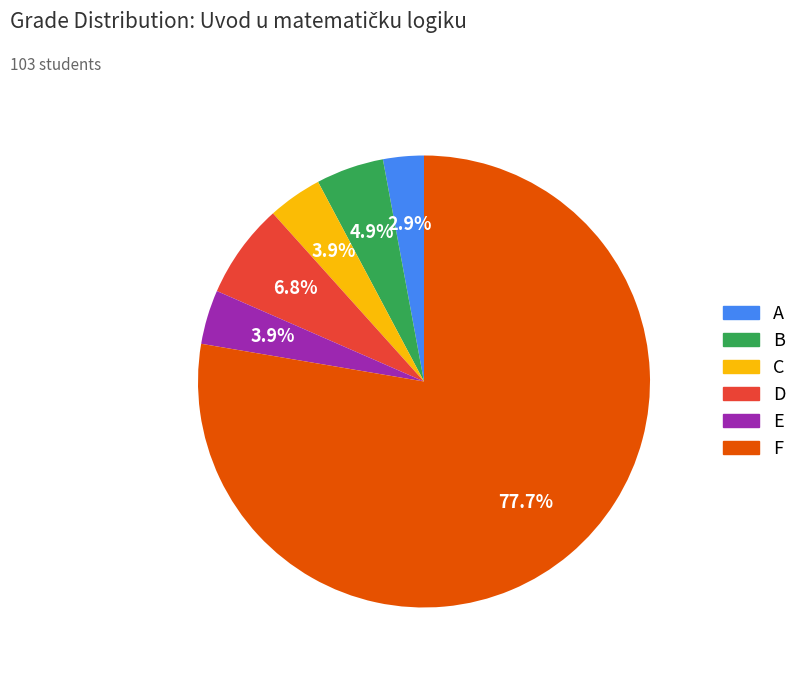

How many segments does this pie chart have?

6